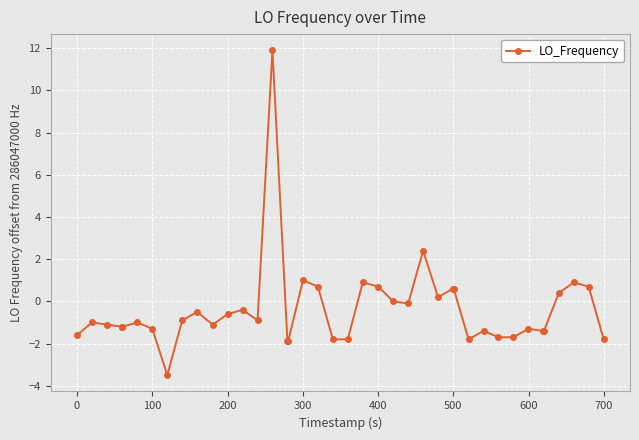

What is the difference between the maximum and minimum values?

15.4